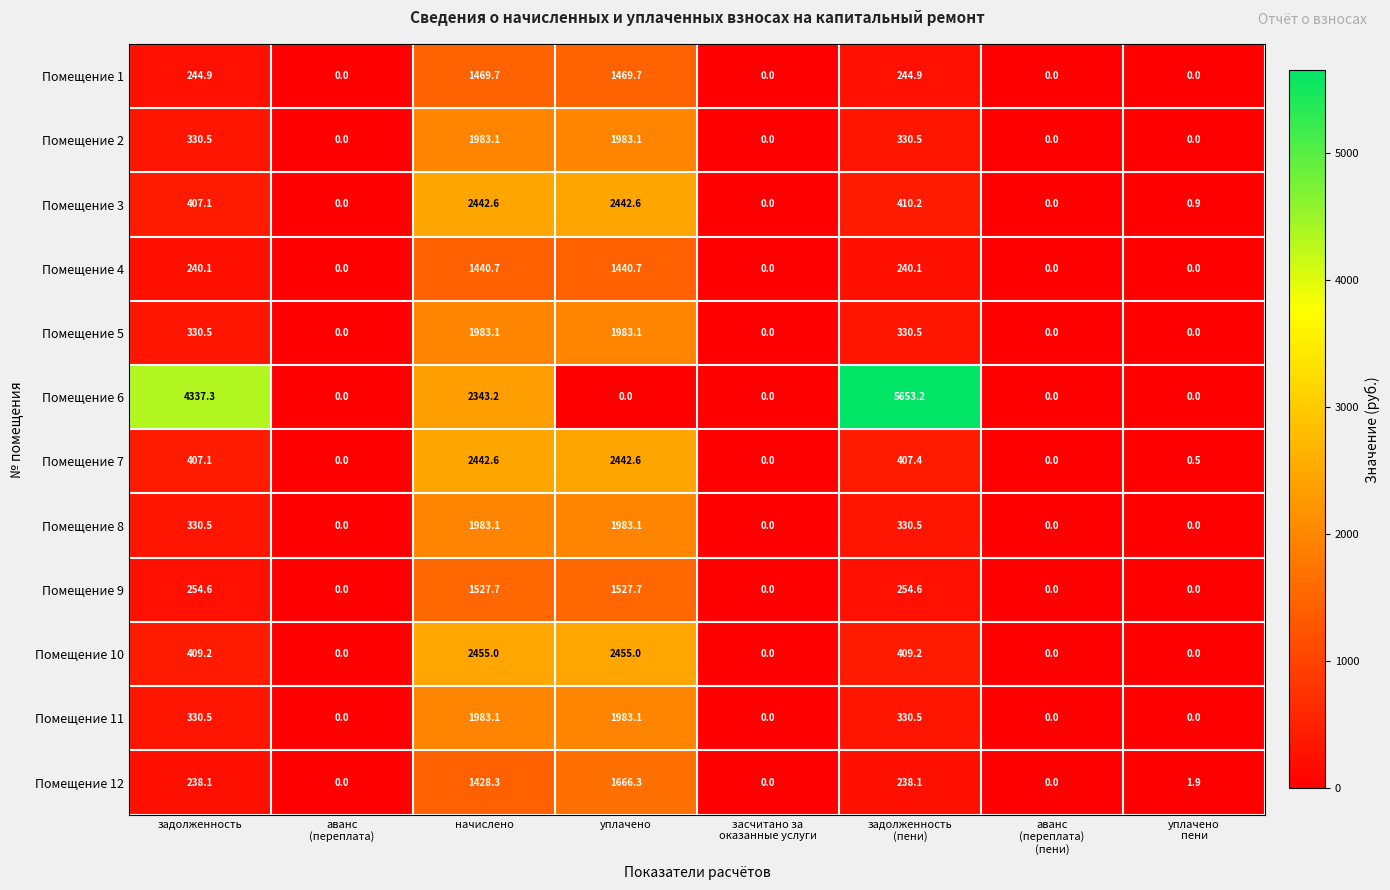

The Помещение 10 series shows 2455.0 at уплачено. True or false?

True